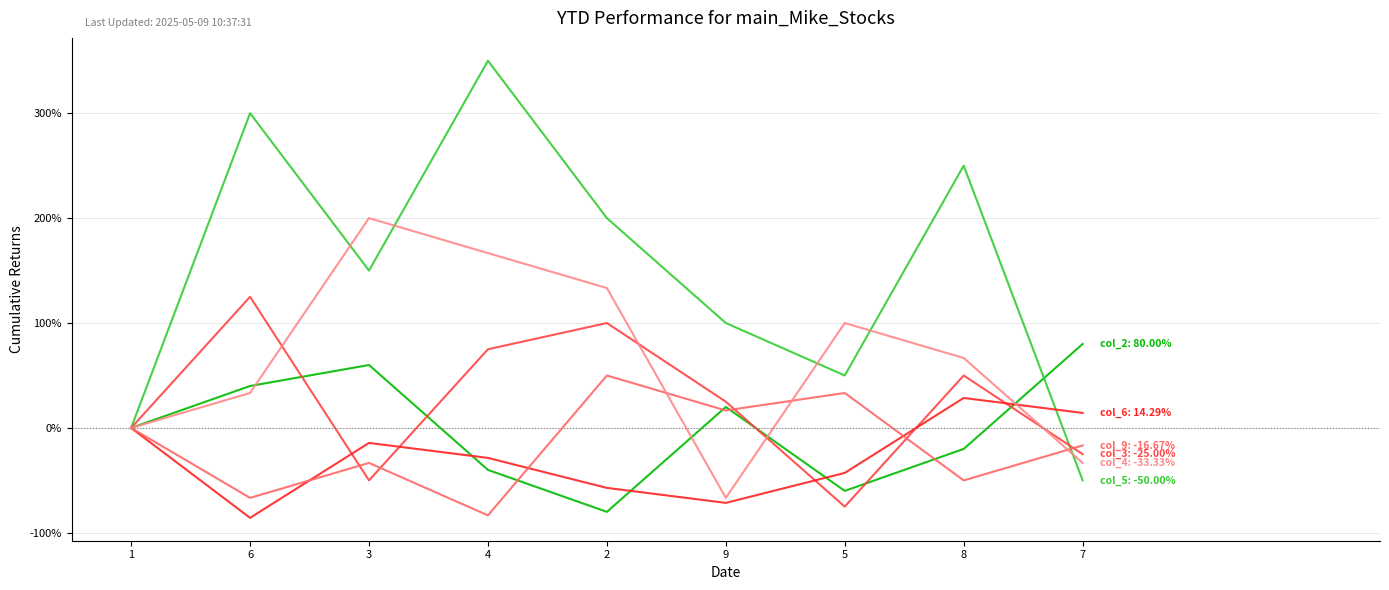

At which category is the sum across all series the highest?

4